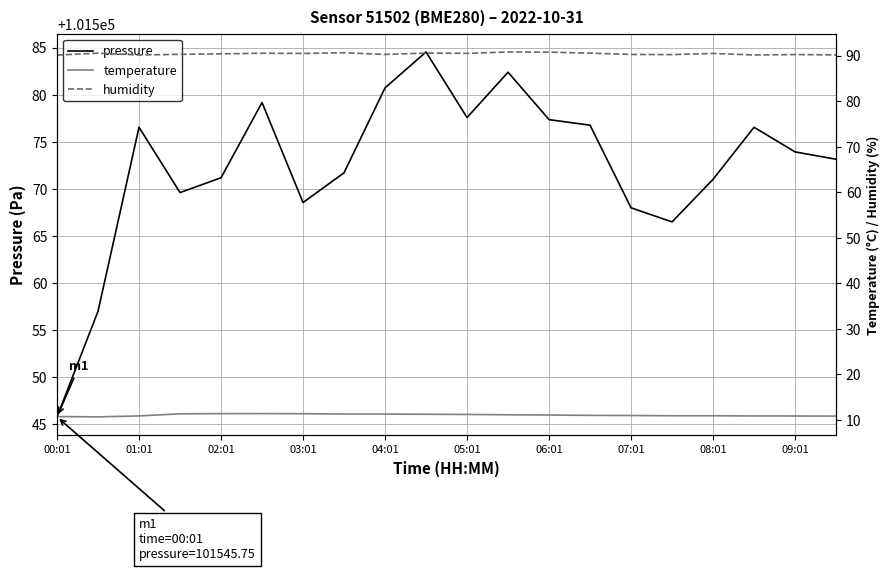

How many lines are shown in the chart?

3